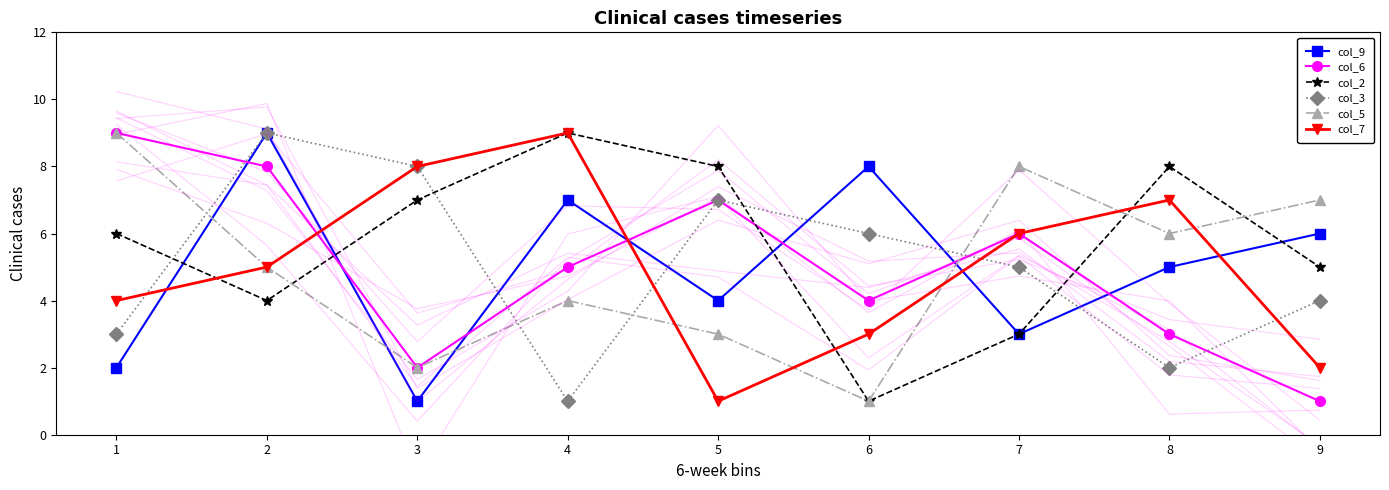

At which category does col_9 reach its first local valley?

3